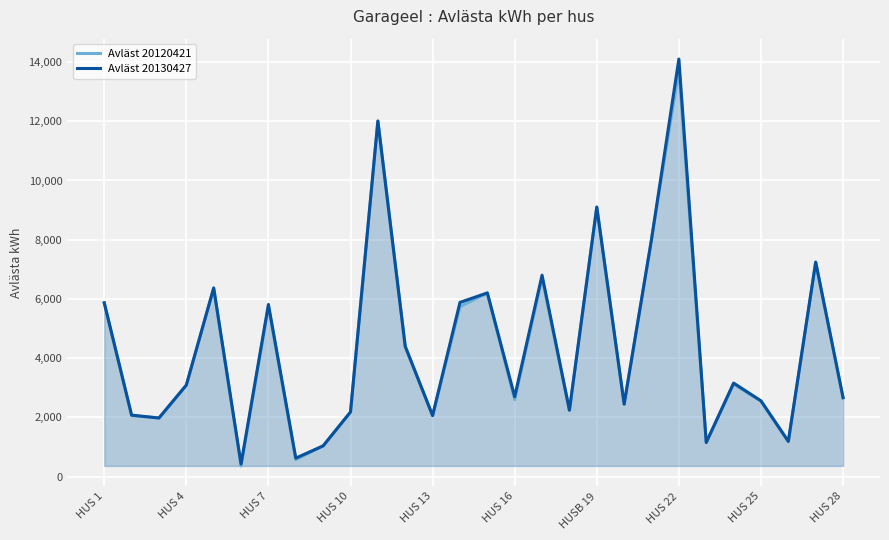

The Avläst 20130427 series shows 2557 at HUS 25. True or false?

True